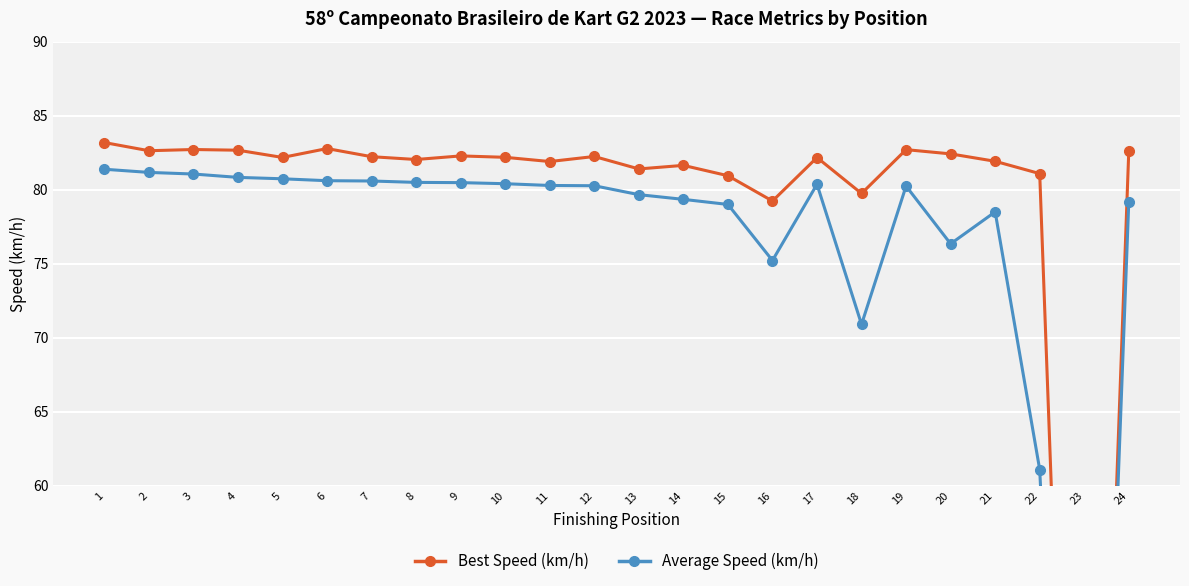

What are all the series names shown in the legend?

Best Speed (km/h), Average Speed (km/h)